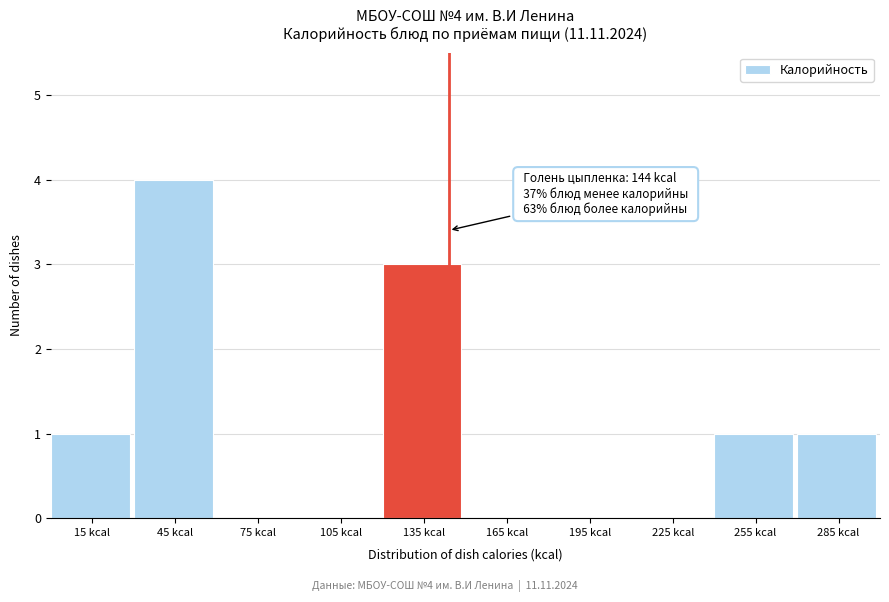

Over which range of the x-axis is the bar tallest?

30 to 60